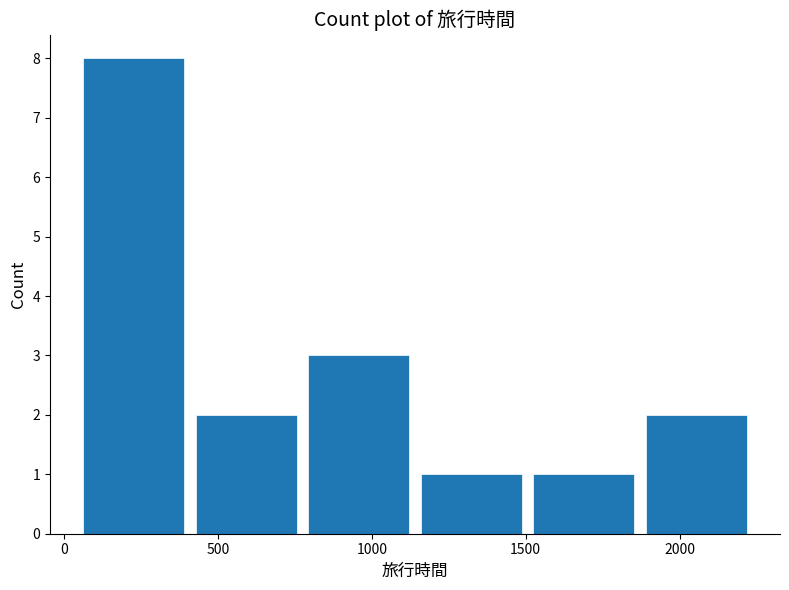

Over which range of the x-axis is the bar tallest?

50 to 400